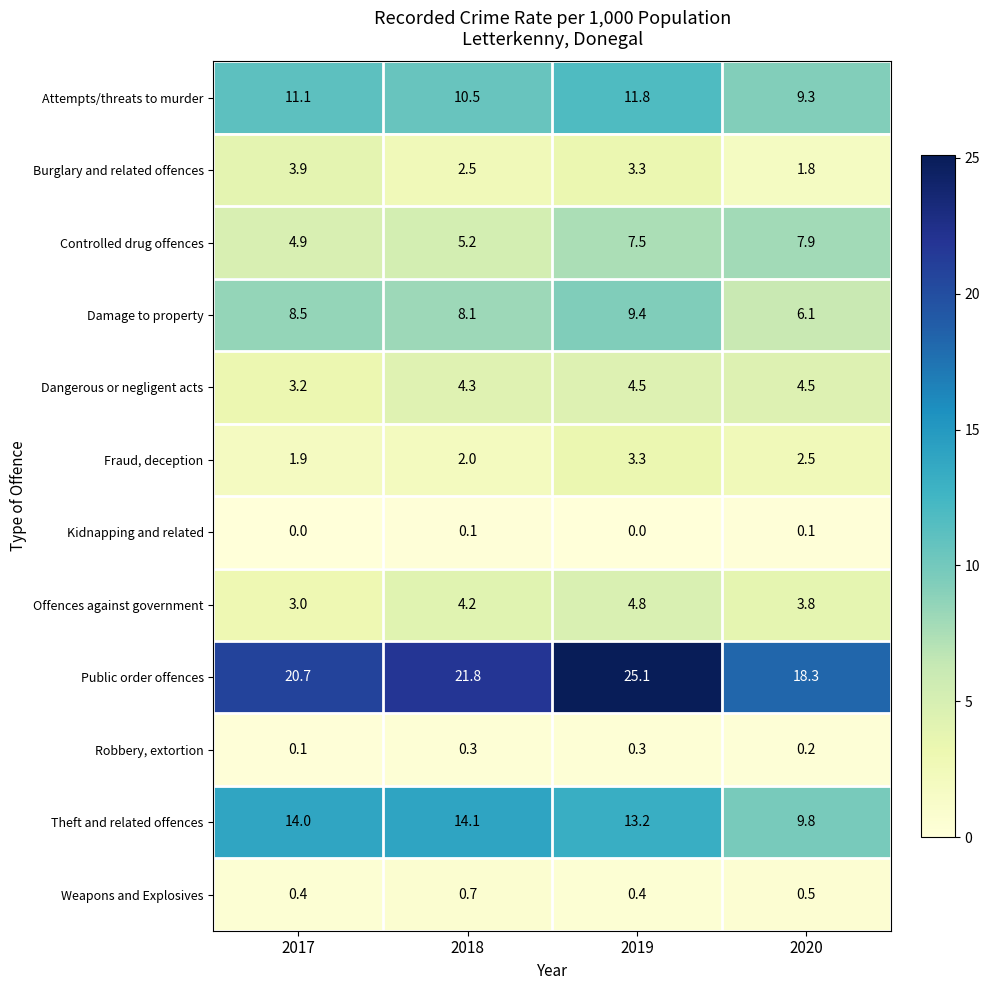

Rank the series at 2017 from highest to lowest value.

Public order offences, Theft and related offences, Attempts/threats to murder, Damage to property, Controlled drug offences, Burglary and related offences, Dangerous or negligent acts, Offences against government, Fraud, deception, Weapons and Explosives, Robbery, extortion, Kidnapping and related